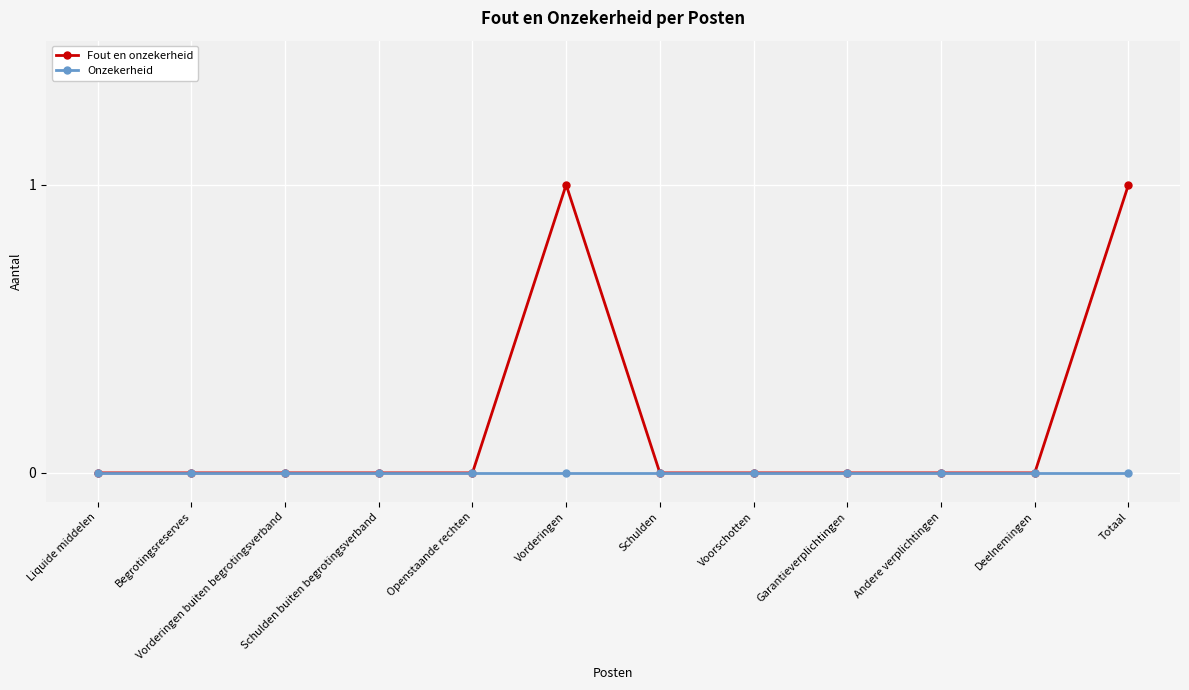

What is the label of the 8th point from the right?

Openstaande rechten